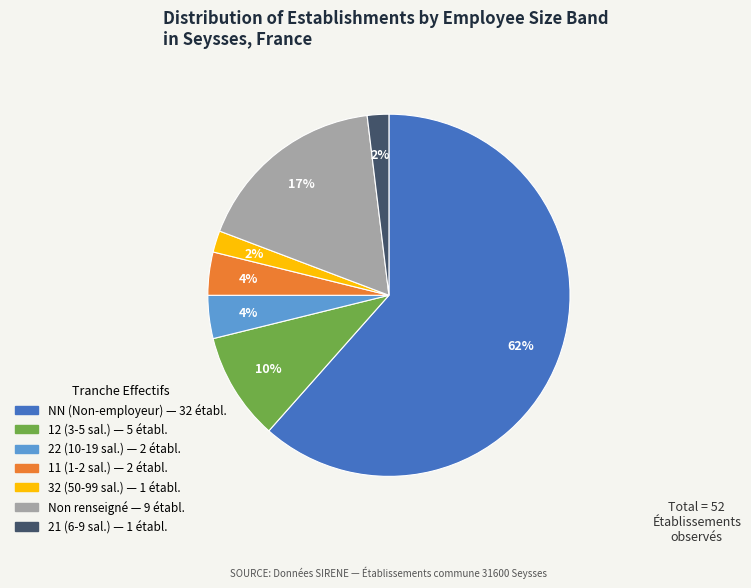

Is there any slice that represents more than half of the pie?

Yes